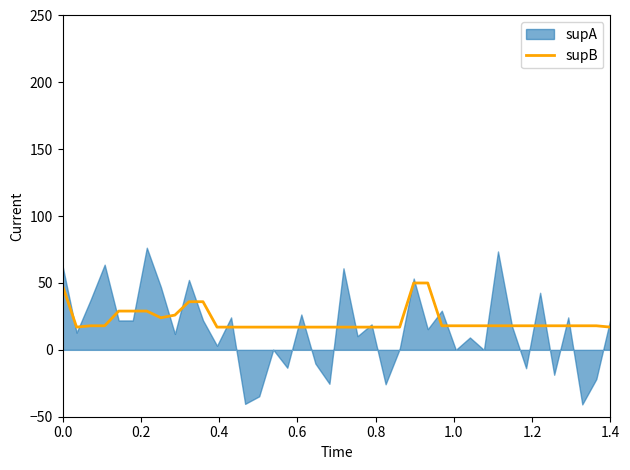

The value of supB at 0.0 is 30. True or false?

False